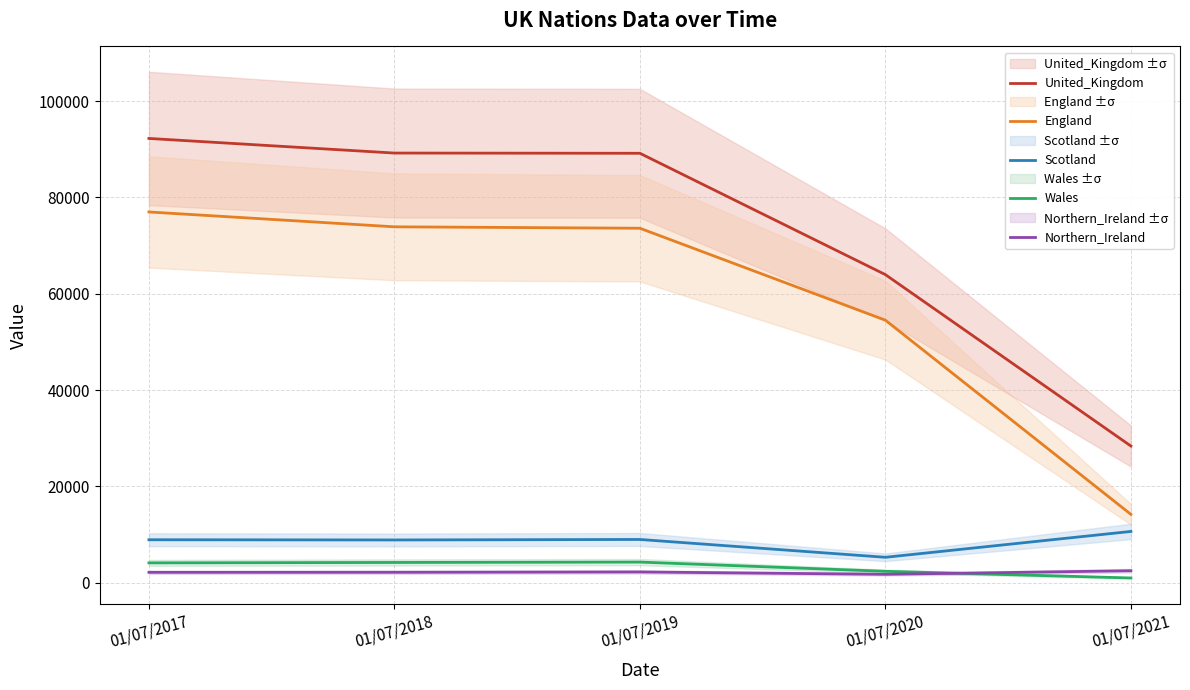

Where is United_Kingdom nearest to the value 60328?

01/07/2020